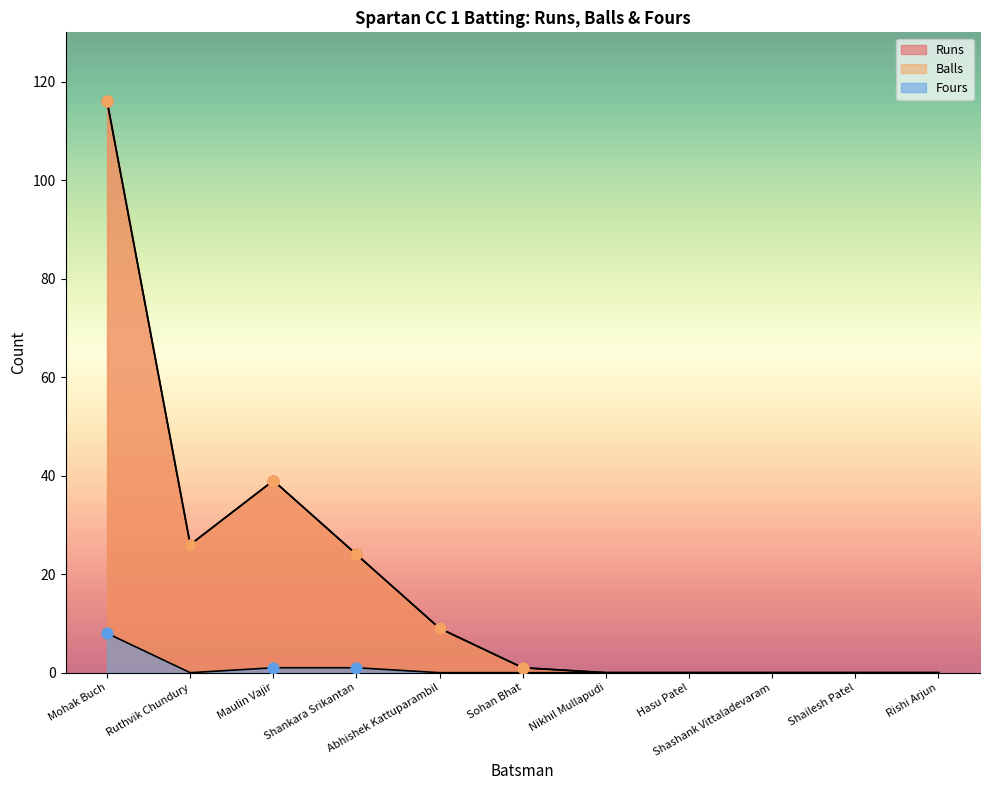

Which series contains the lowest Y value?

Runs